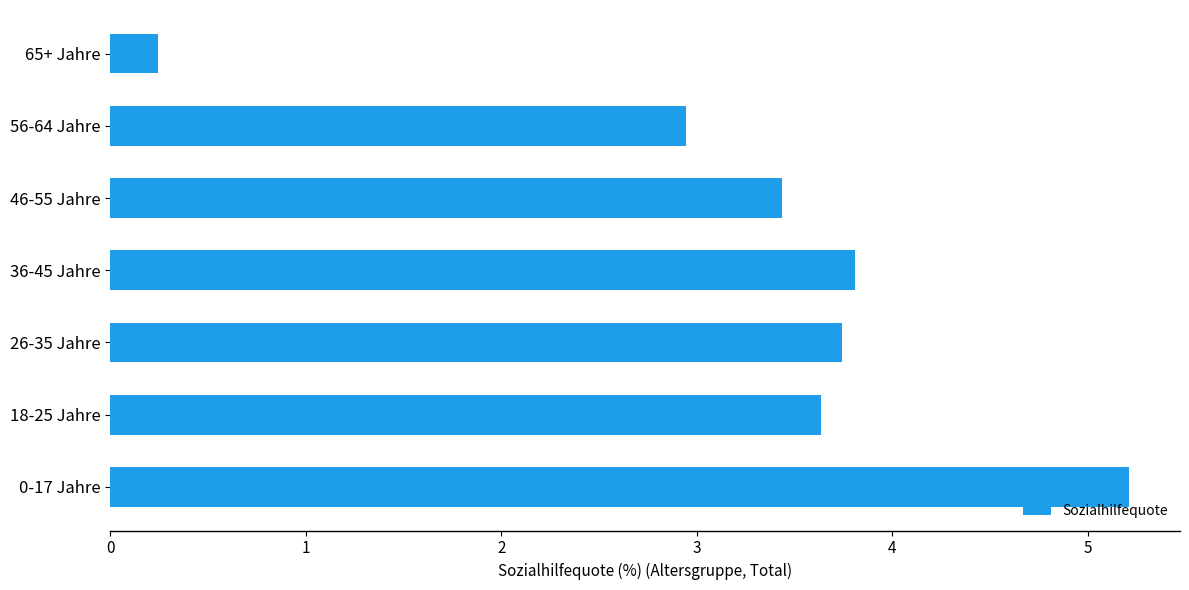

Rank the categories by value from lowest to highest.

65+ Jahre, 56-64 Jahre, 46-55 Jahre, 18-25 Jahre, 26-35 Jahre, 36-45 Jahre, 0-17 Jahre